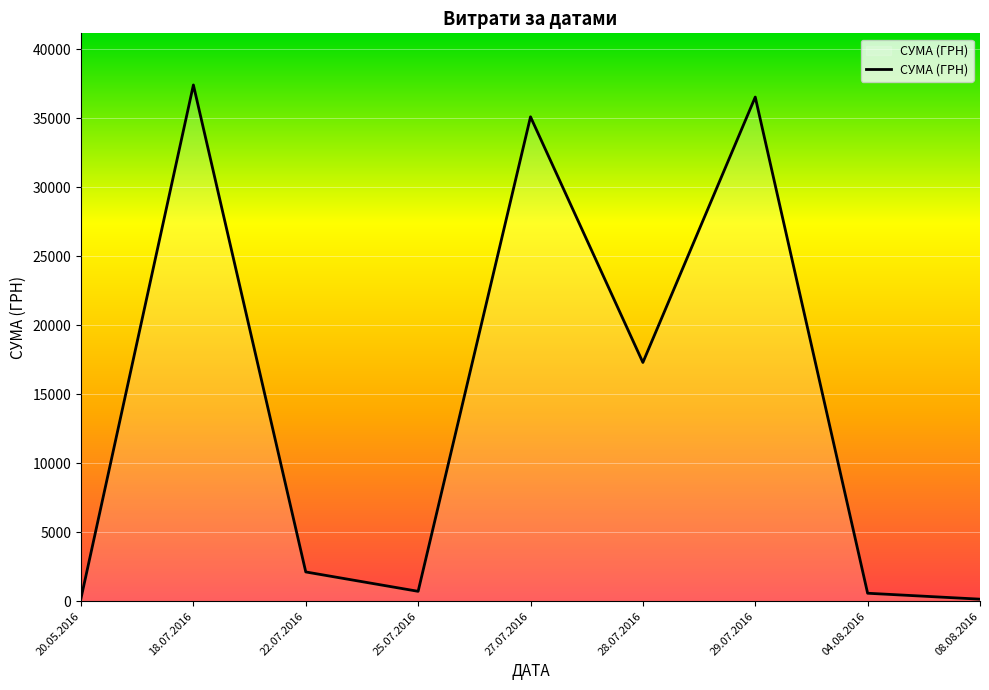

The value at 28.07.2016 is 17307.0. True or false?

True